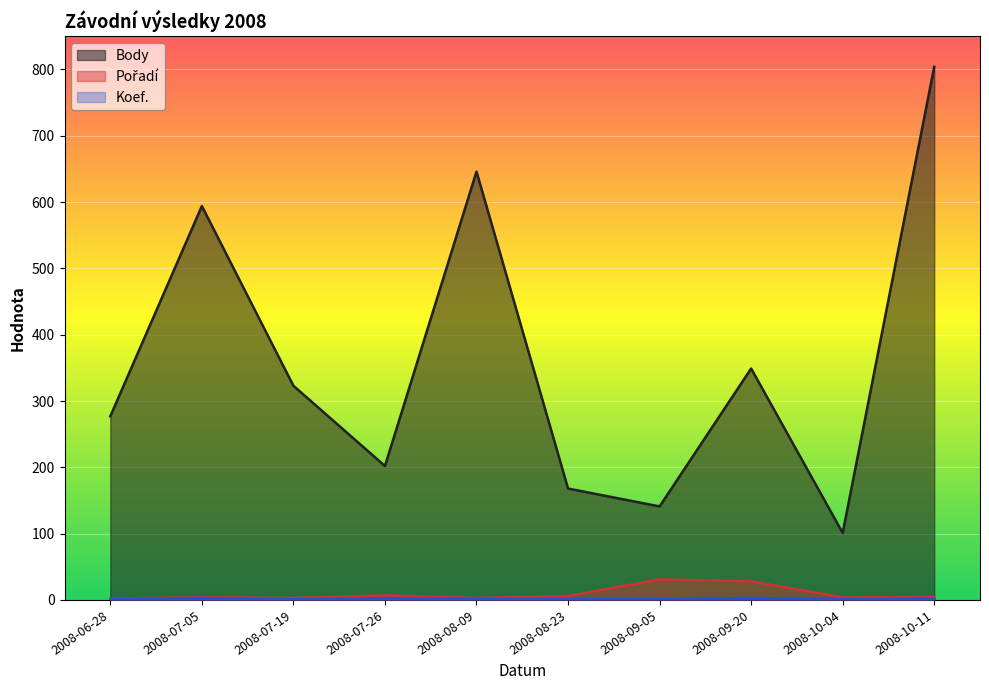

True or false: Pořadí and Koef. cross at least once.

False